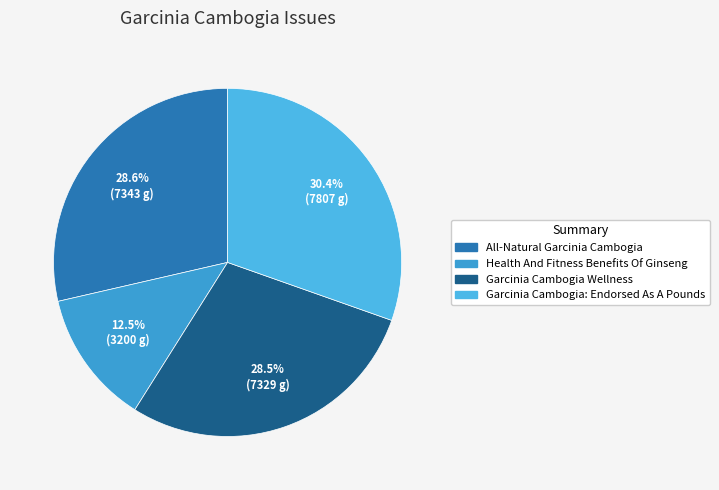

To the nearest percent, what is the difference between the Garcinia Cambogia: Endorsed As A Pounds and All-Natural Garcinia Cambogia slice percentages?

2%